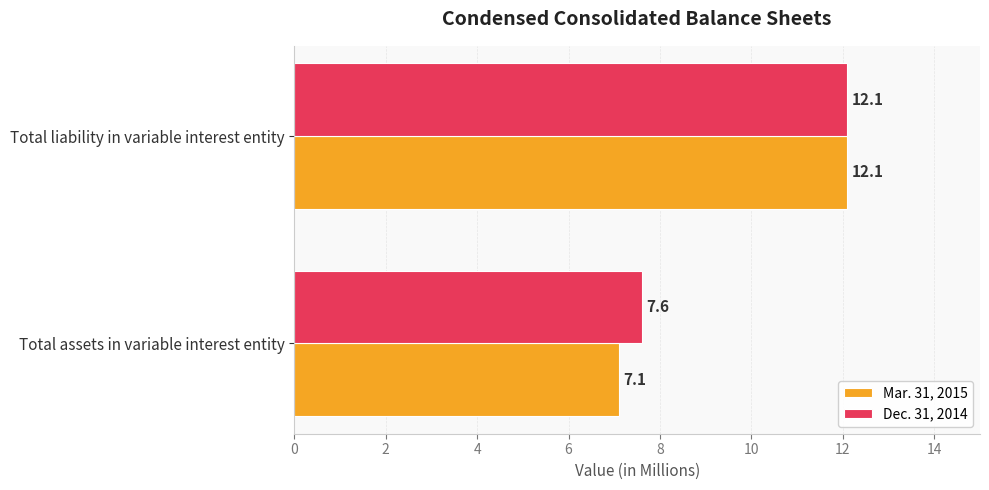

What value does the Dec. 31, 2014 series have at Total assets in variable interest entity?

7.6